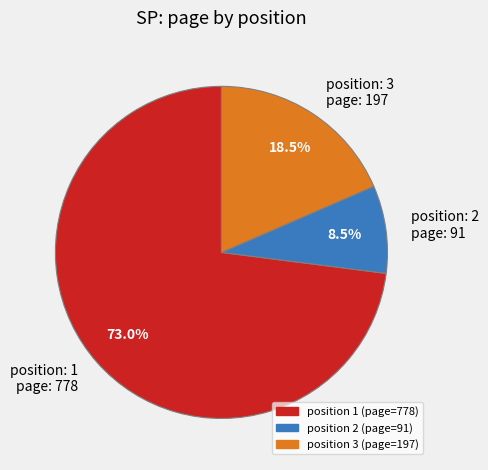

What is the ratio of the value at position: 3 page: 197 to the value at position: 2 page: 91?

2.2